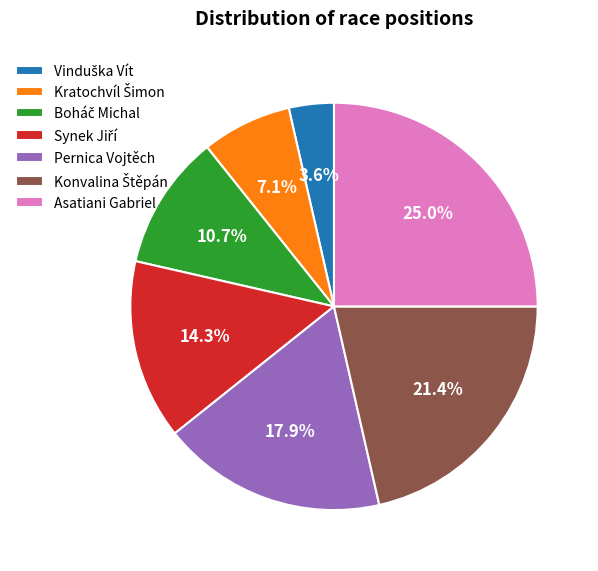

How much of the chart is everything except Asatiani Gabriel?

75.0%